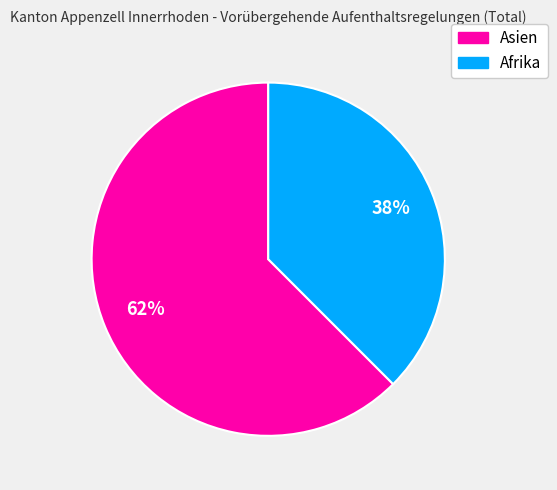

Is there a majority slice in this chart?

Yes